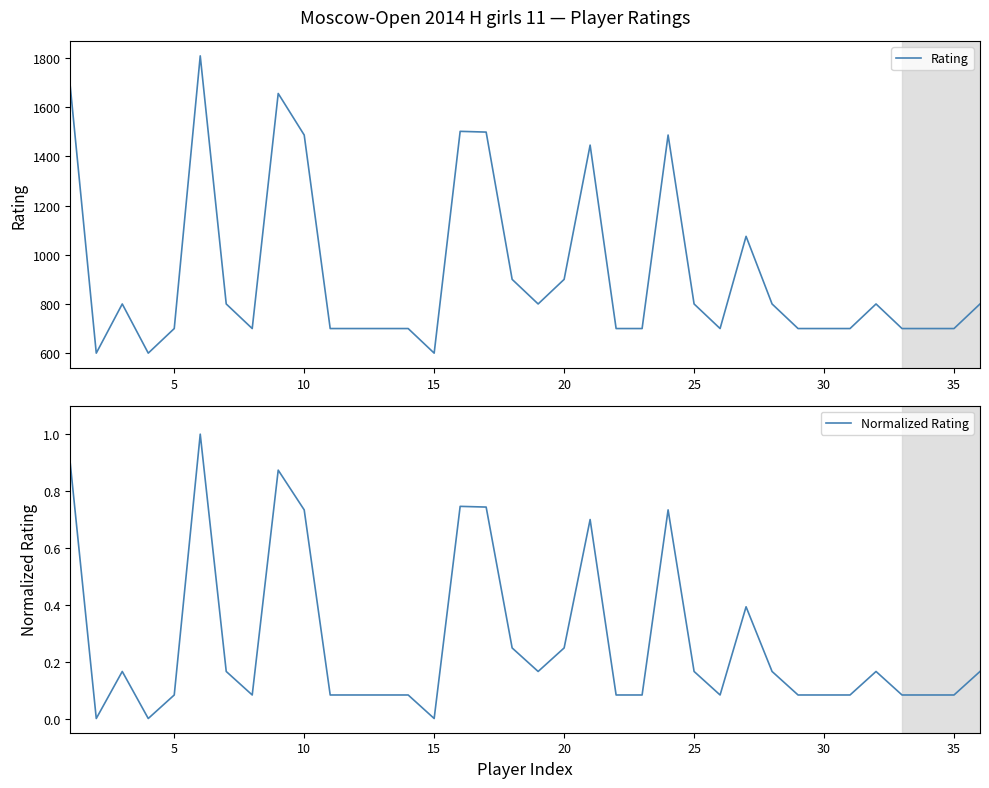

List the series in order of their overall mean, highest first.

Rating, Normalized Rating